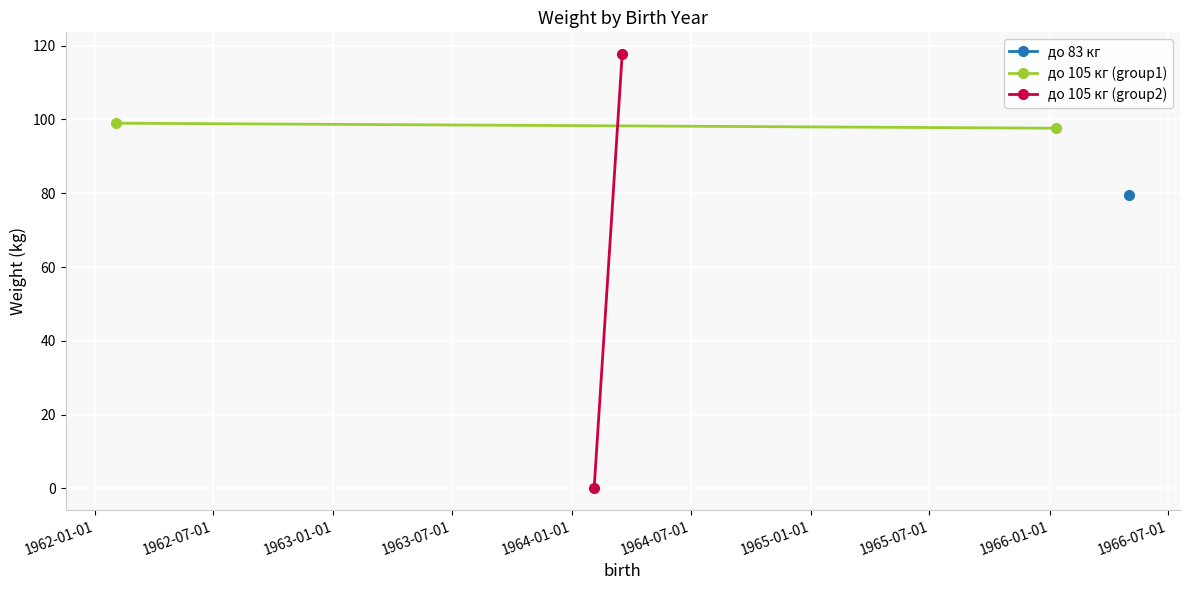

True or false: до 105 кг (group1) has a value of 151.0 at 1962-01-01.

False